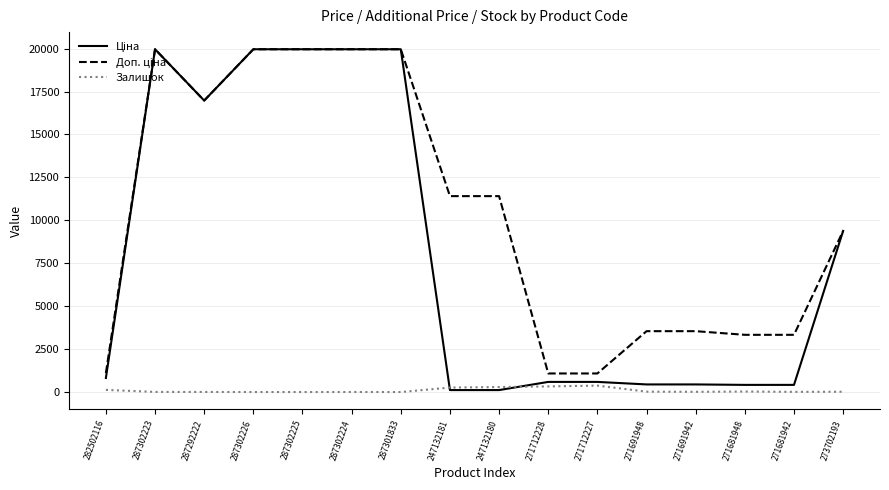

What is the total value across all series at 287302226?

39928.3